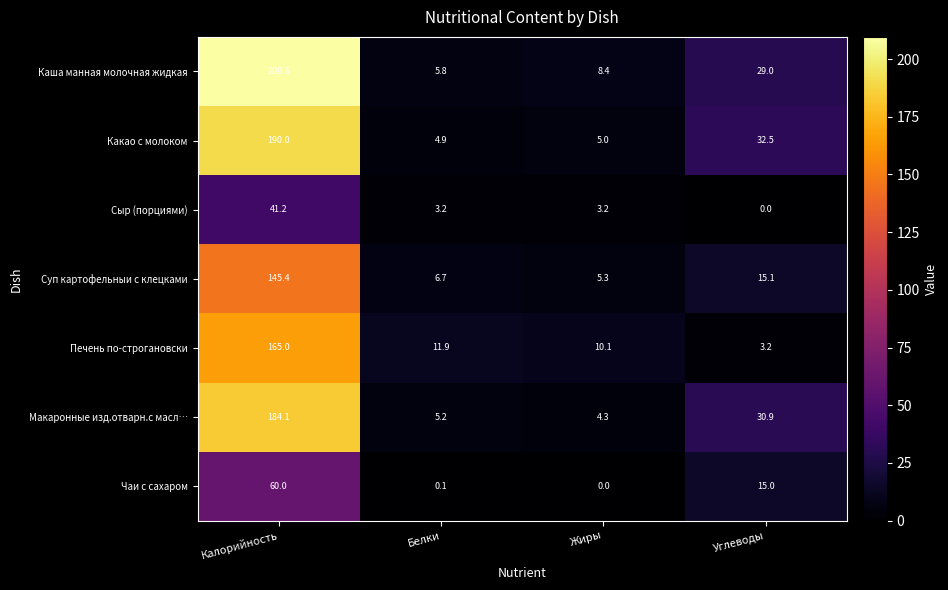

What is the difference between the Суп картофельныи с клецками values at Калорийность and Белки?

138.7